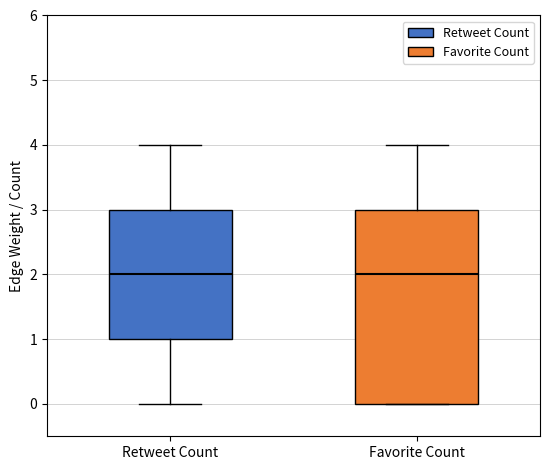

Reading left to right, transcribe this box plot: for each box, give where its median line is, the range the box spans, and where its two whiskers end, as read against the y-axis. The values are not printed on the chart, so give them approximately, as read against the axis.

Retweet Count: median 2, box 1 to 3, whiskers 0 to 4
Favorite Count: median 2, box 0 to 3, whiskers 0 to 4